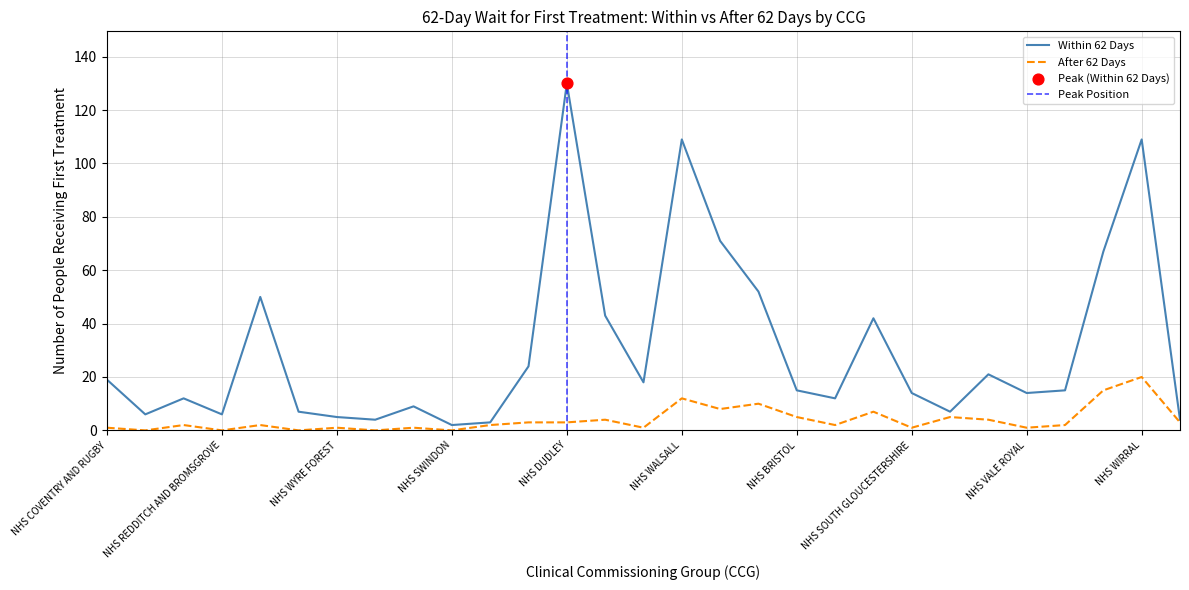

Which series contains the lowest Y value?

After 62 Days